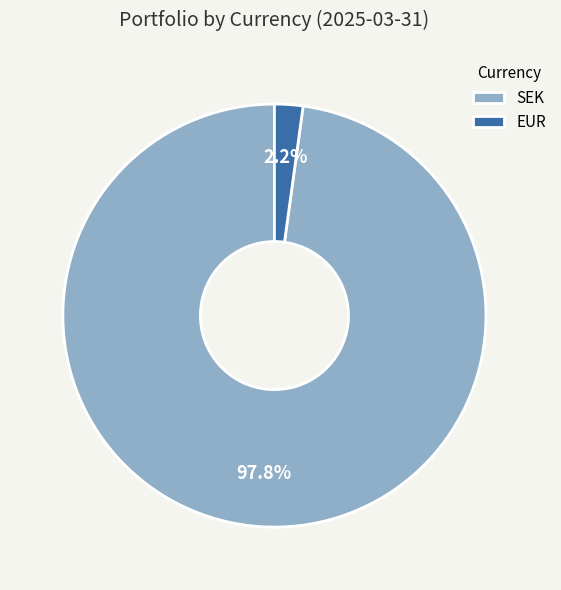

Rank the categories by value from highest to lowest.

SEK, EUR